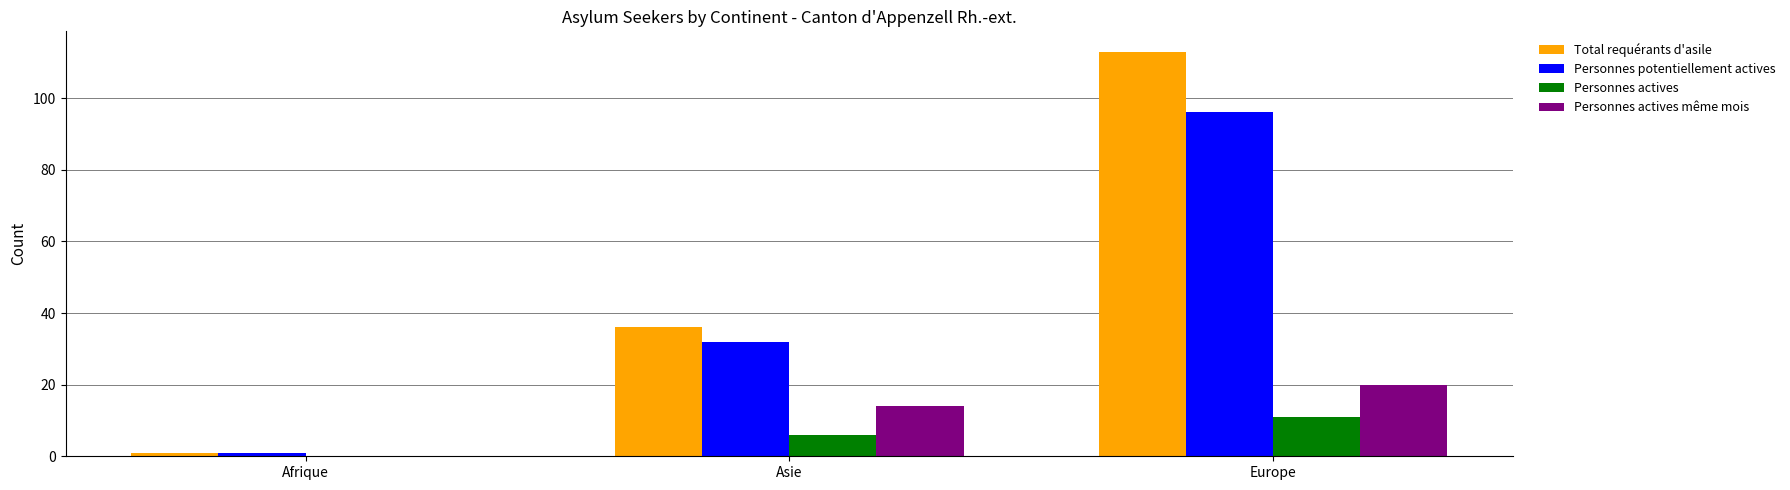

Is the value of Personnes actives at Afrique greater than the value of Personnes potentiellement actives at Asie?

No